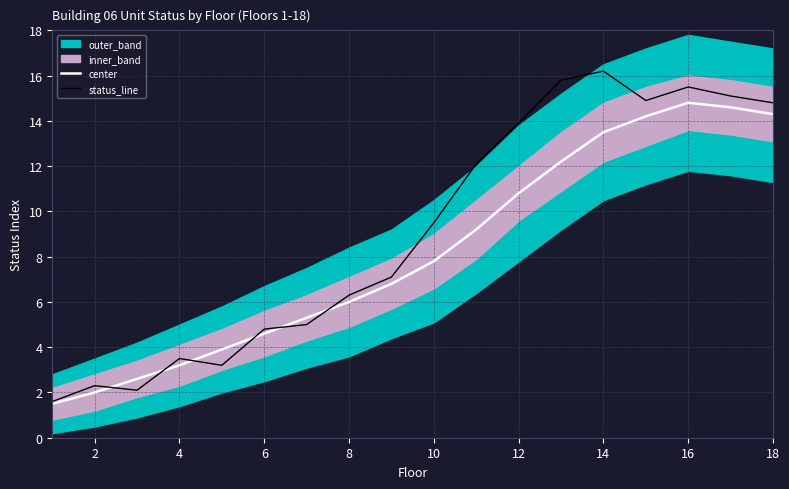

What is the highest value of the status_line series?

16.2